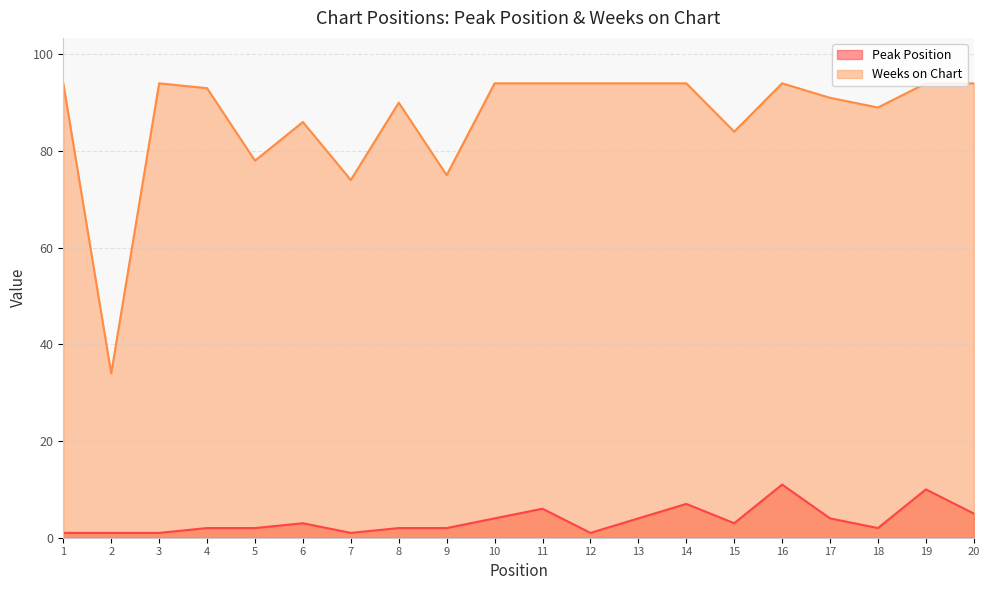

Reading left to right, transcribe all the data shown in this chart.

Peak Position: 1	1	1	2	2	3	1	2	2	4	6	1	4	7	3	11	4	2	10	5
Weeks on Chart: 94	34	94	93	78	86	74	90	75	94	94	94	94	94	84	94	91	89	94	94